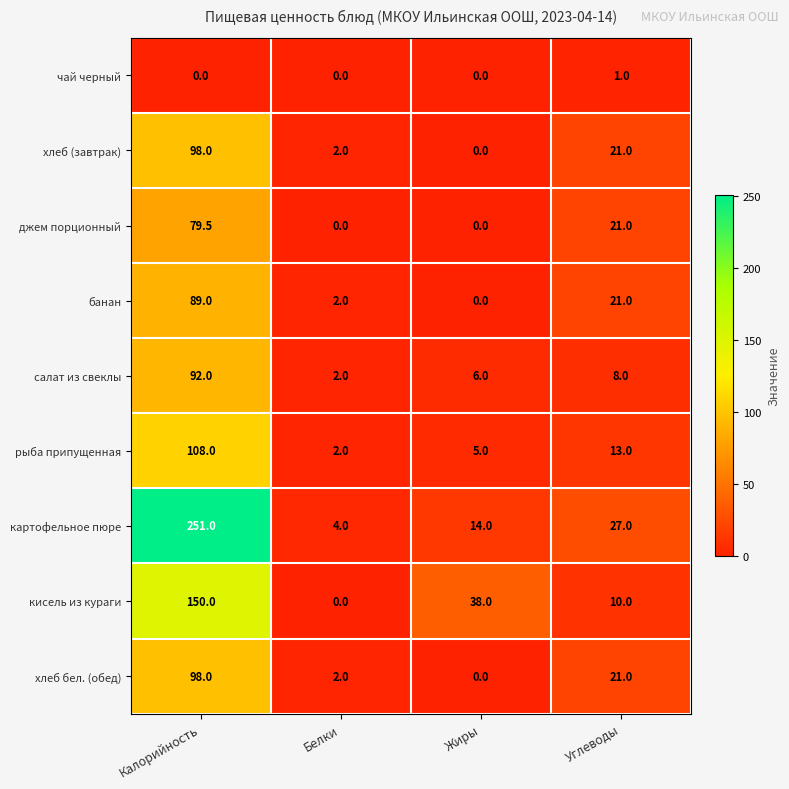

What is the sum of the хлеб (завтрак) values at Жиры and Калорийность?

98.0